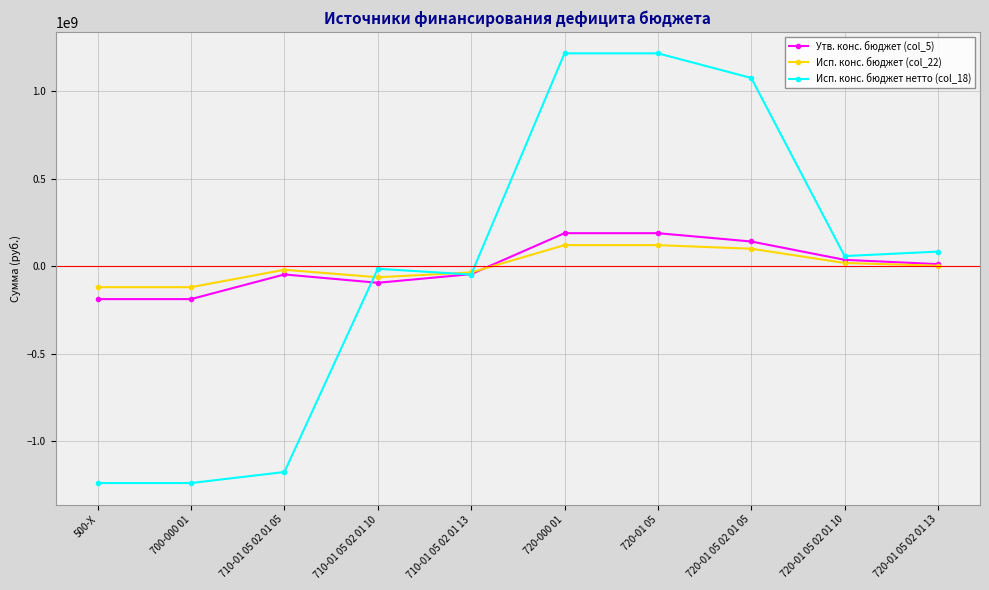

What is the value of the Исп. конс. бюджет (col_22) point at the 7th from the left?

120332629.9